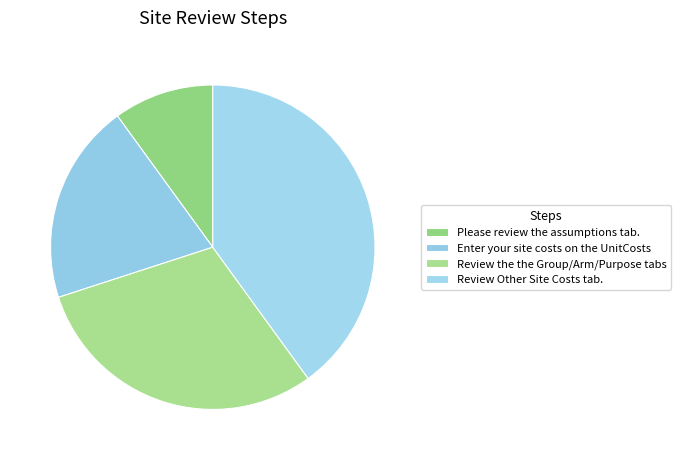

Which category has the smallest portion of the pie?

Please review the assumptions tab.